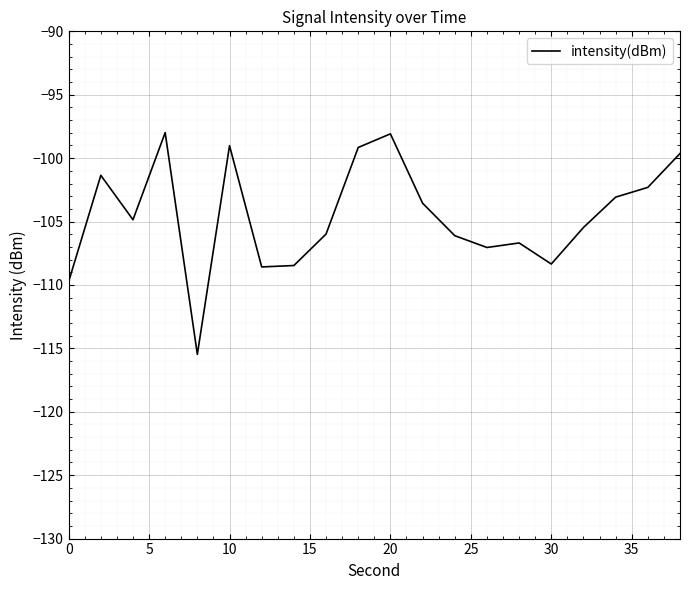

What is the minimum value shown in the chart?

-115.5